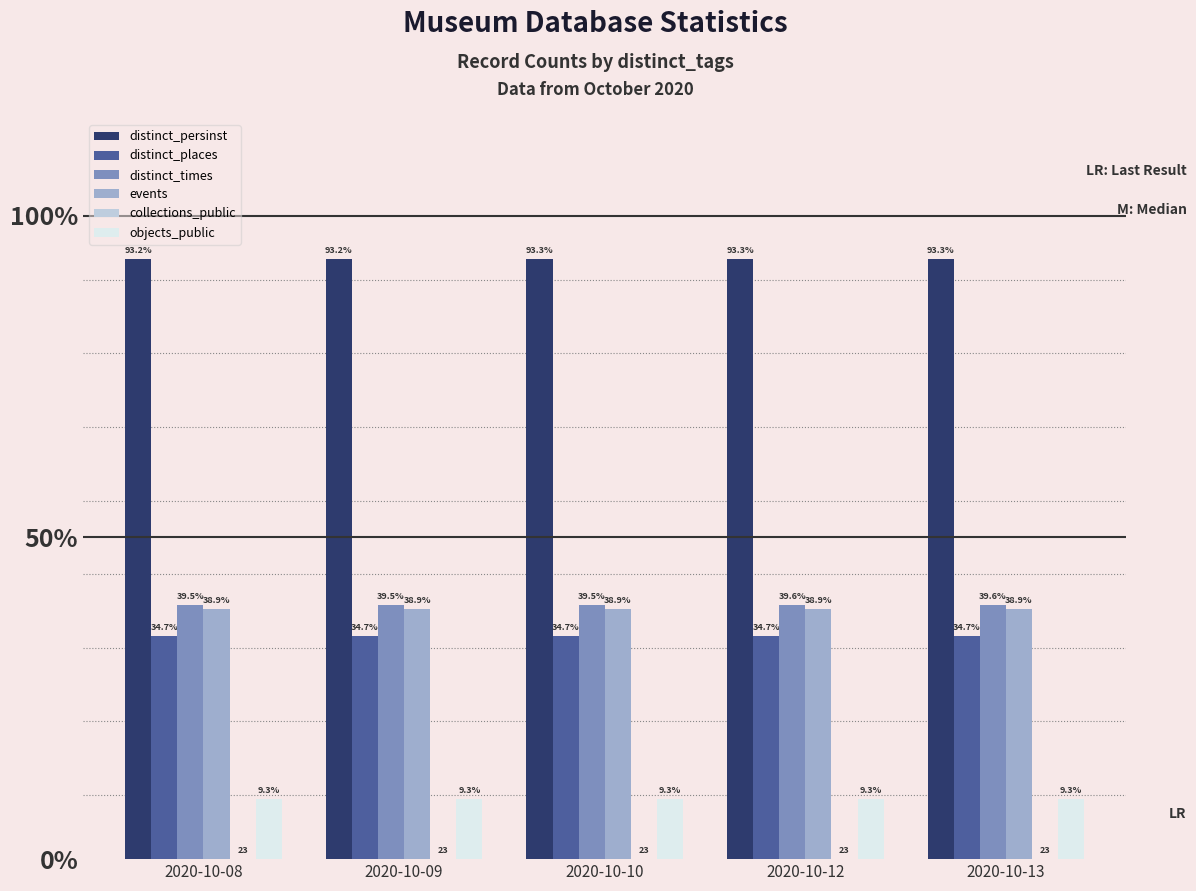

Rank the series by their maximum value, from highest to lowest.

distinct_persinst, distinct_times, events, distinct_places, objects_public, collections_public